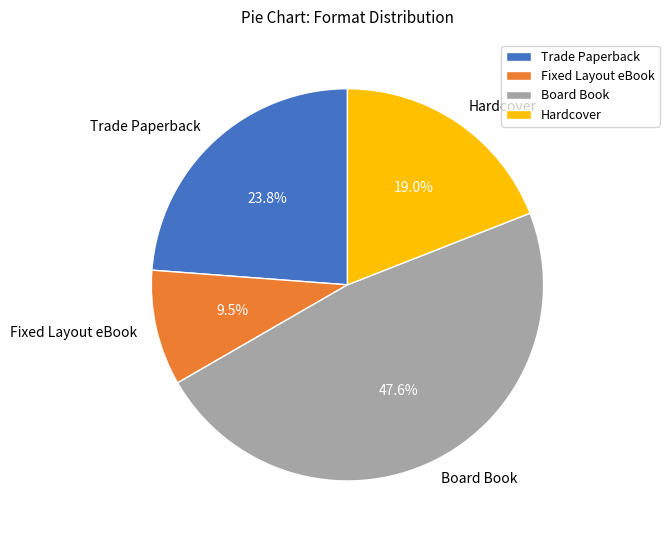

Does Hardcover represent more than half of the total?

No